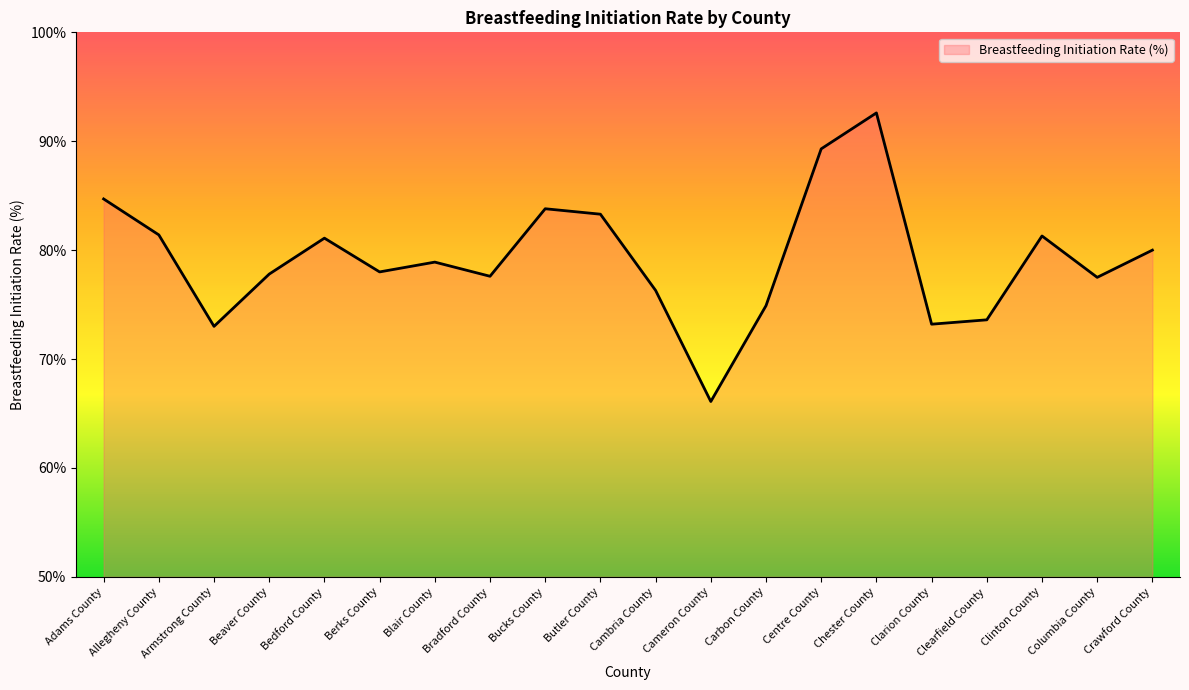

At which category does the data reach its first local valley?

Armstrong County